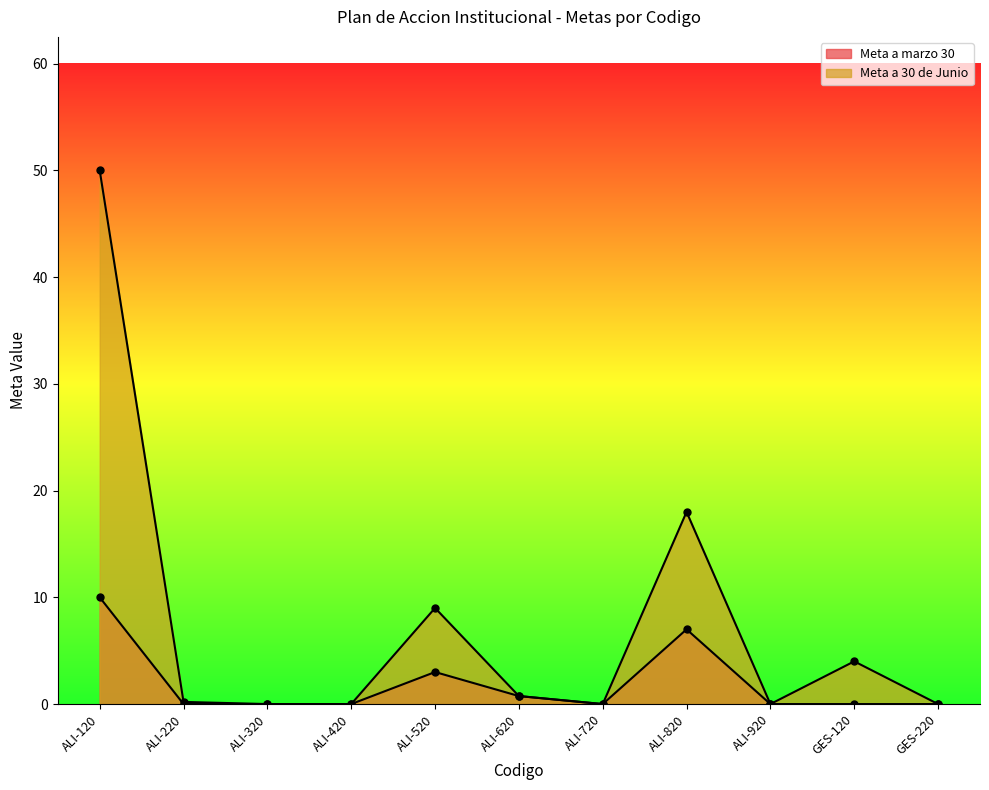

True or false: Meta a 30 de Junio and Meta a marzo 30 intersect in this chart.

False